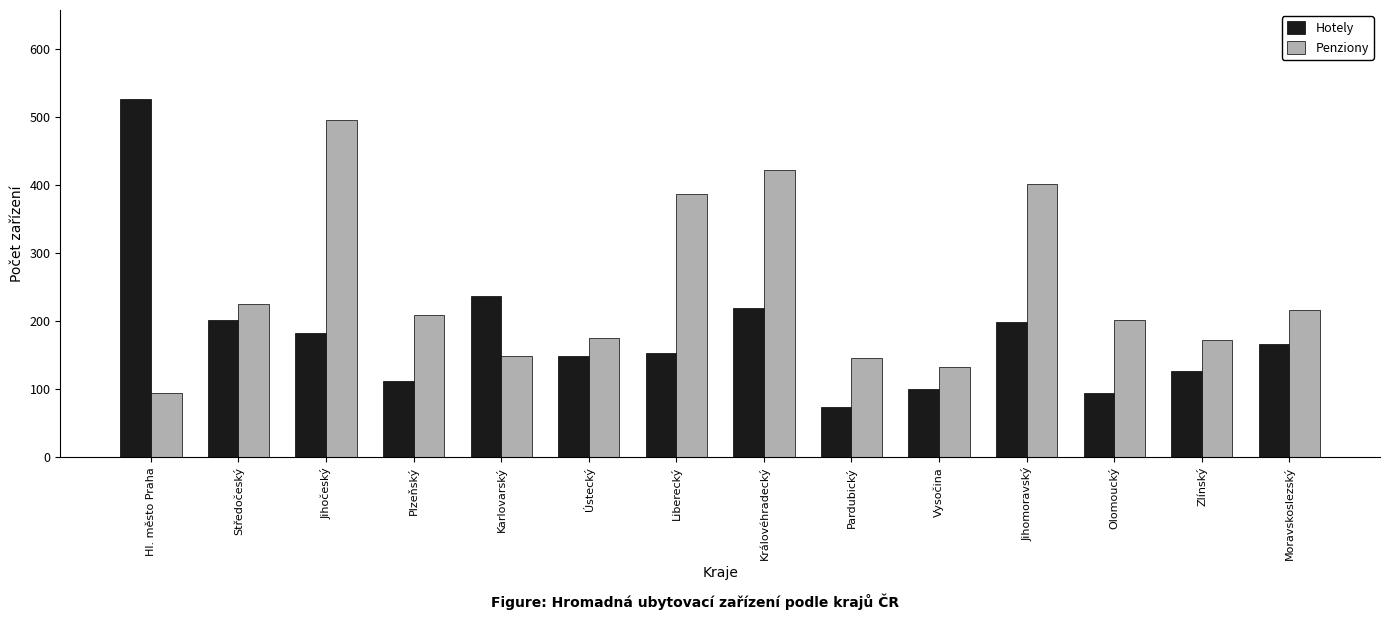

The Hotely series shows 45 at Zlínský. True or false?

False